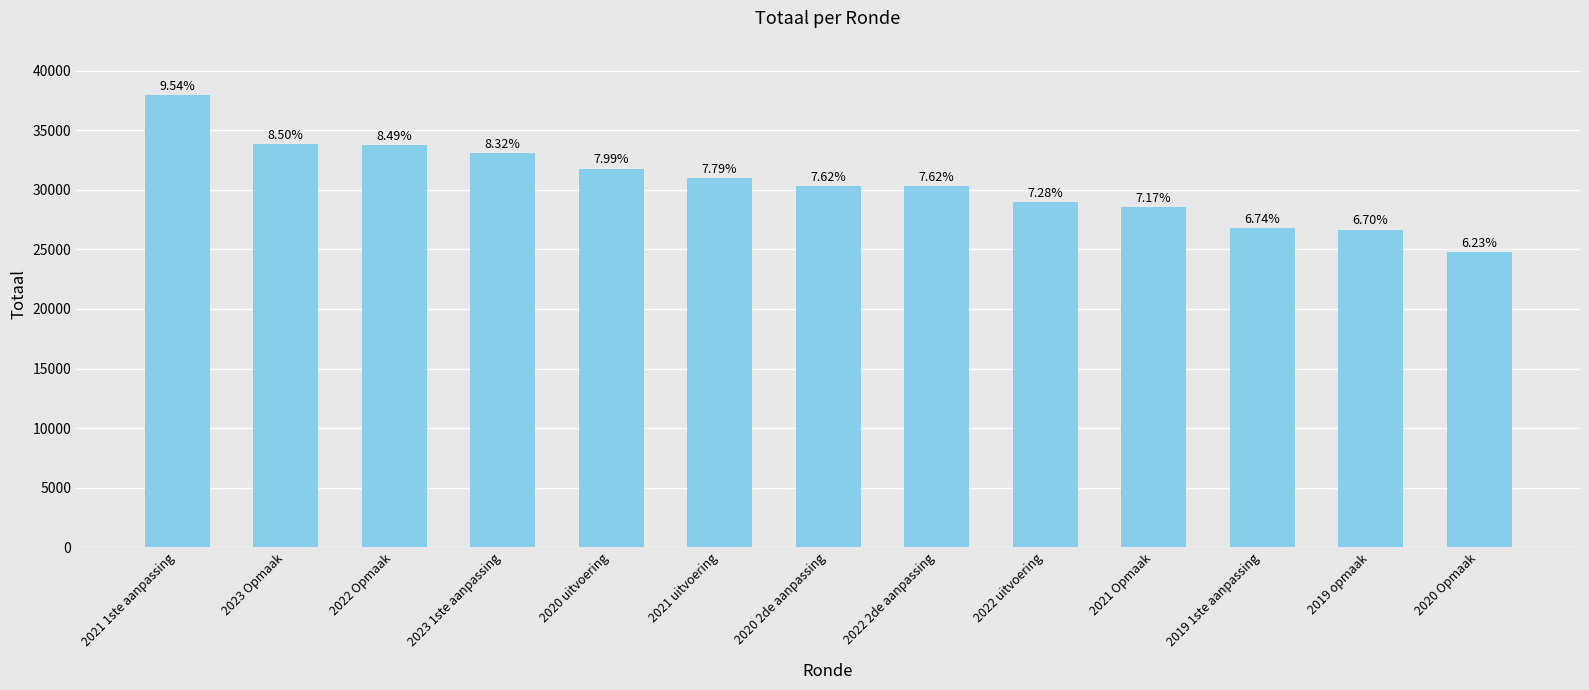

How many bars are there in total?

13